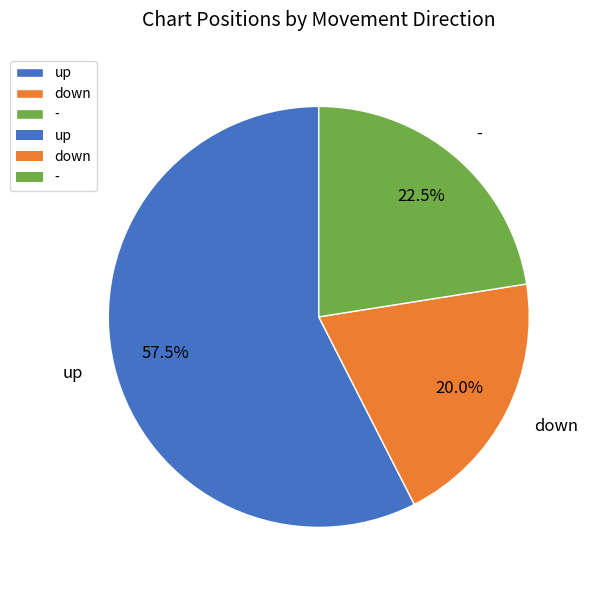

Which slice is the largest?

up